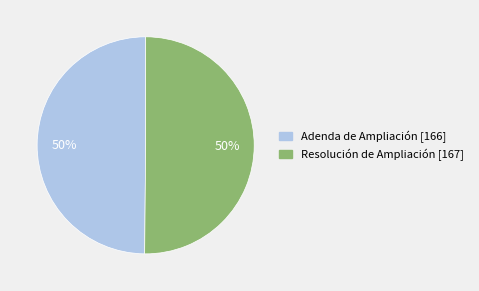

Do Adenda de Ampliación and Resolución de Ampliación together represent more than half of the pie?

Yes